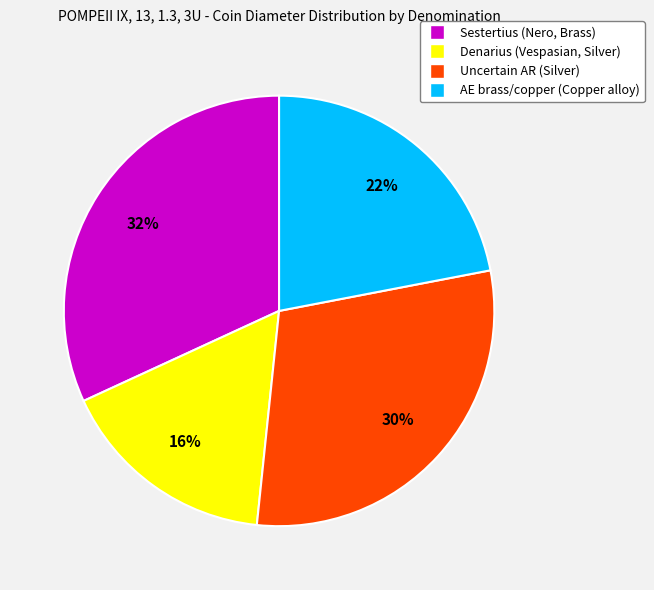

Is the sum of Denarius (Vespasian, Silver) and AE brass/copper (Copper alloy) greater than half?

No